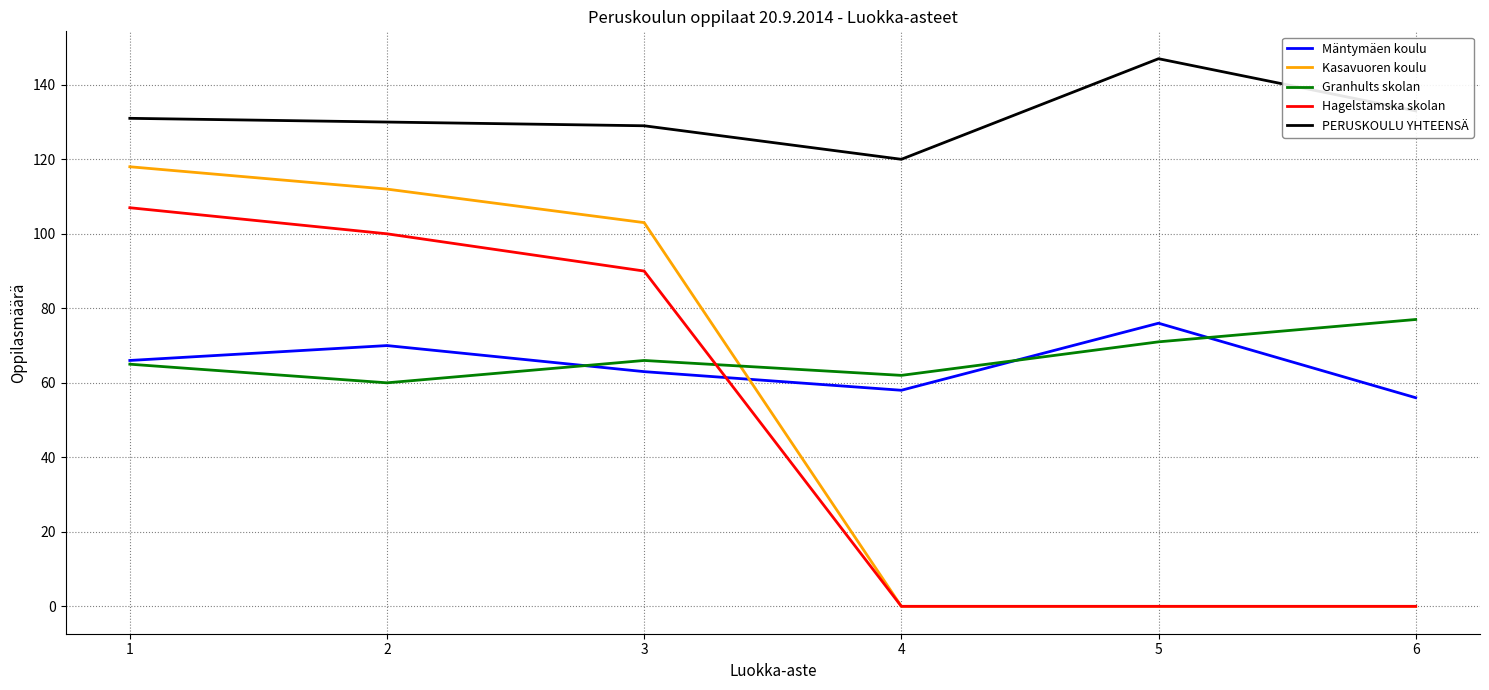

True or false: PERUSKOULU YHTEENSÄ and Hagelstamska skolan intersect in this chart.

False